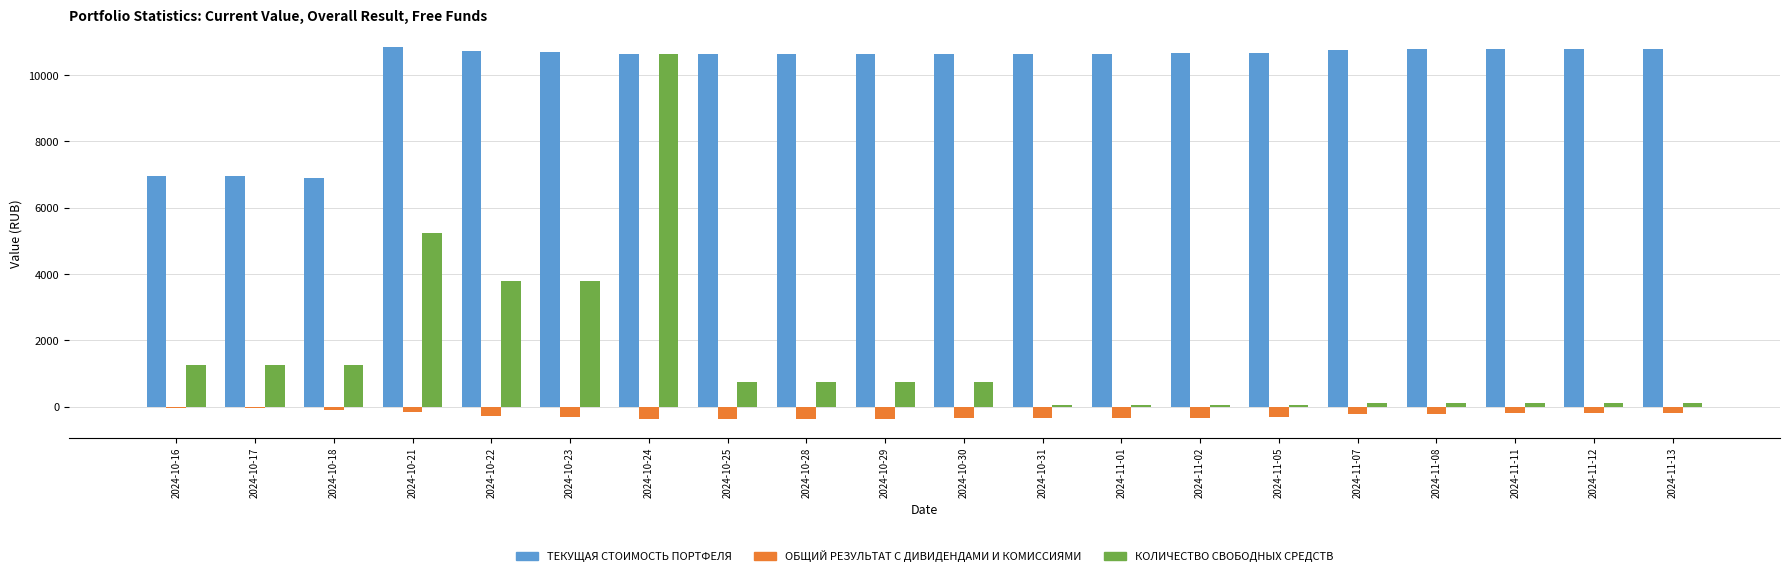

What are all the series names shown in the legend?

ТЕКУЩАЯ СТОИМОСТЬ ПОРТФЕЛЯ, ОБЩИЙ РЕЗУЛЬТАТ С ДИВИДЕНДАМИ И КОМИССИЯМИ, КОЛИЧЕСТВО СВОБОДНЫХ СРЕДСТВ